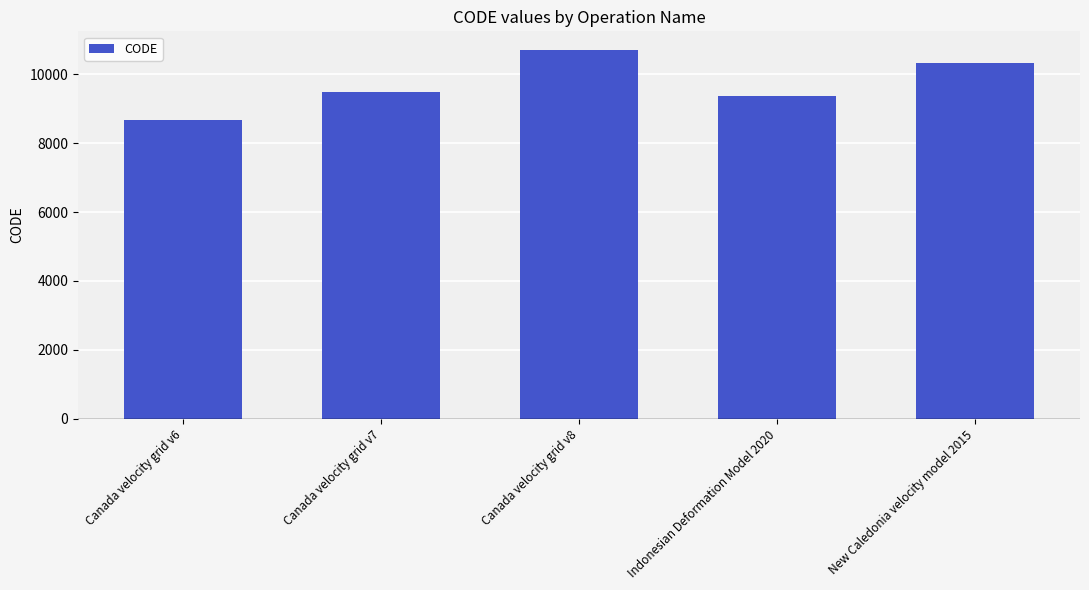

Rank the categories by value from highest to lowest.

Canada velocity grid v8, New Caledonia velocity model 2015, Canada velocity grid v7, Indonesian Deformation Model 2020, Canada velocity grid v6